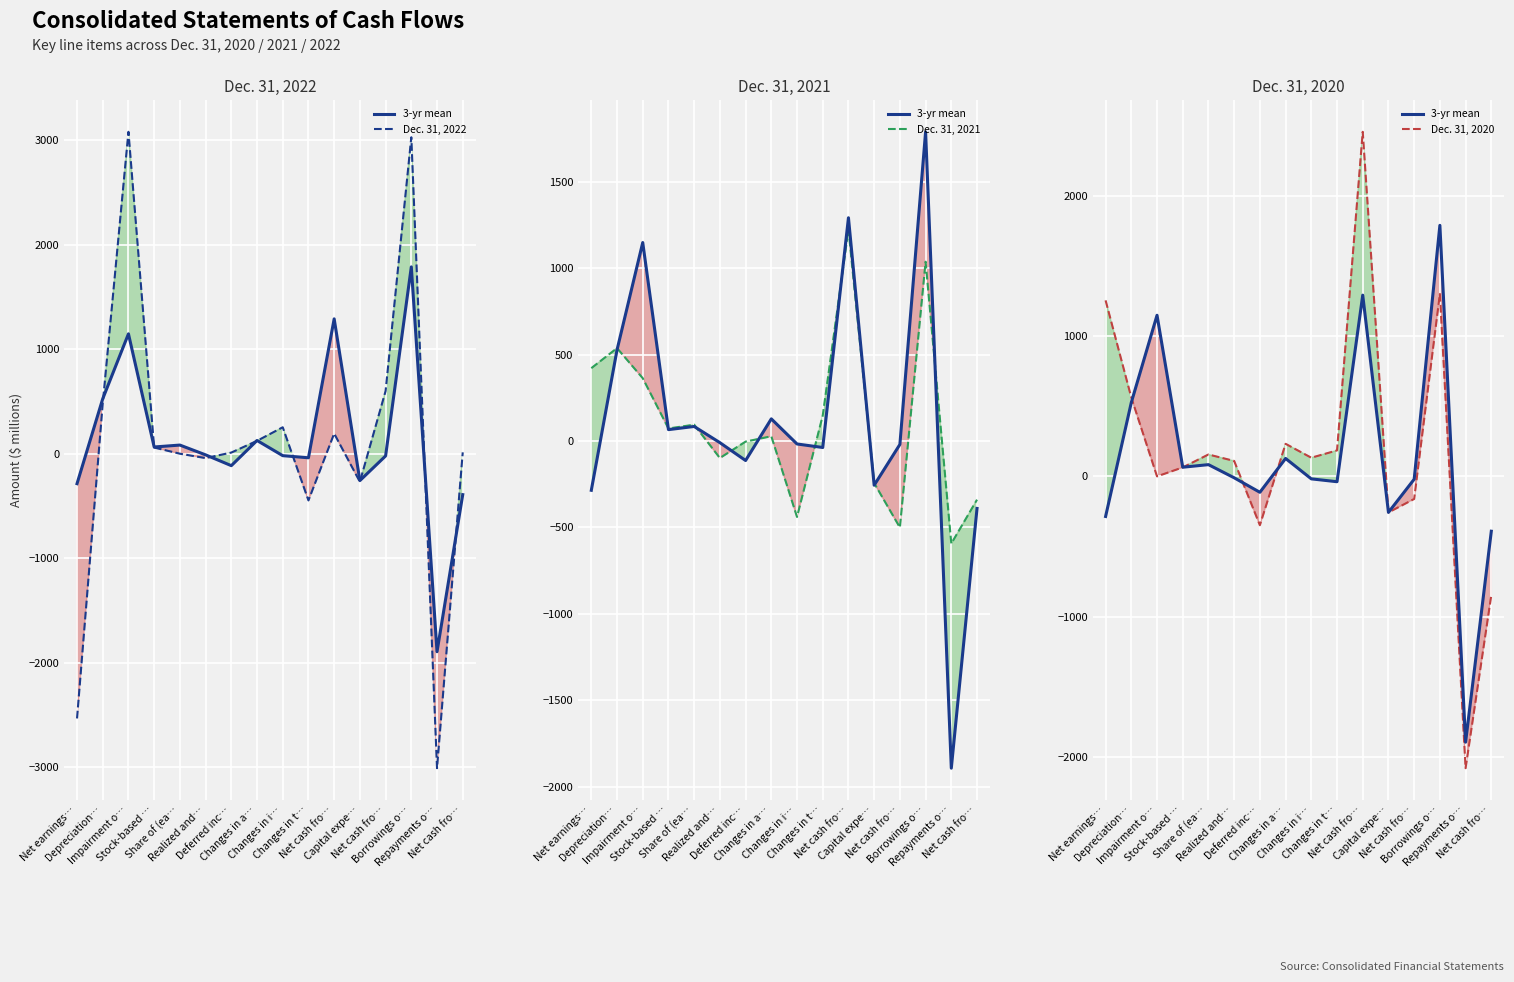

True or false: 3-yr mean has more than 2 interior local peaks.

True